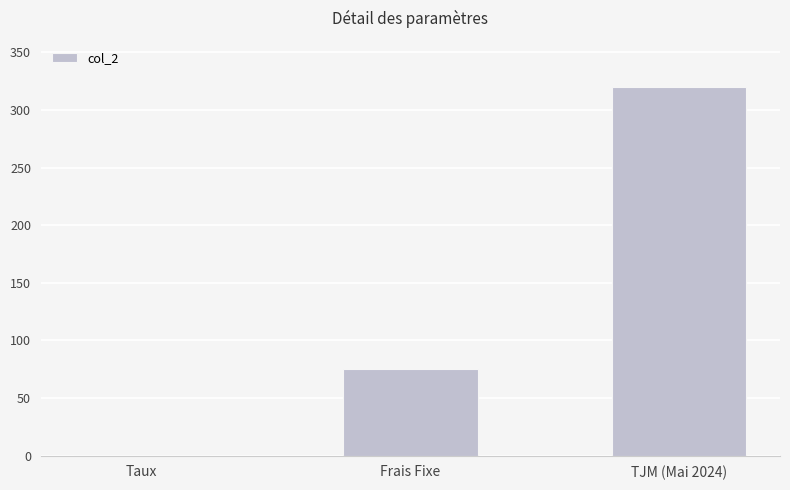

Where is the data nearest to the value 160?

Frais Fixe